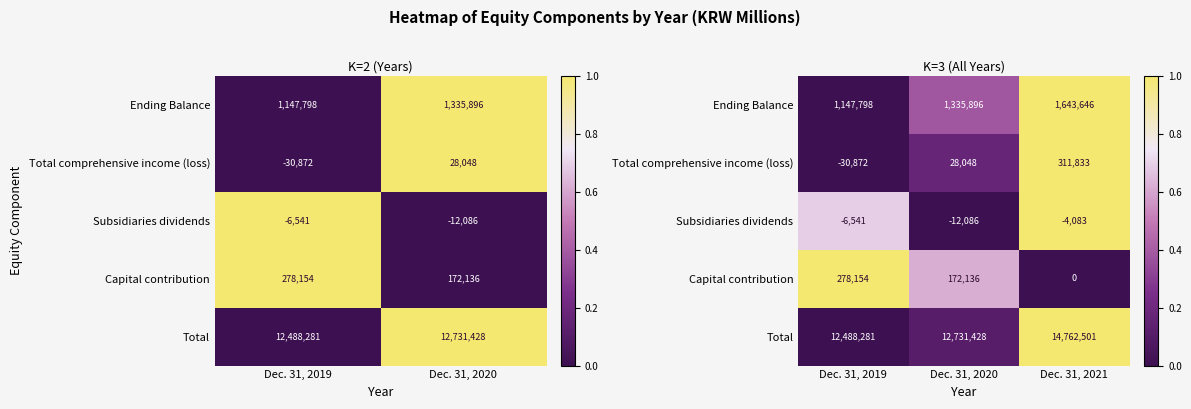

True or false: Total has a value of -0.3 at Dec. 31, 2019.

False